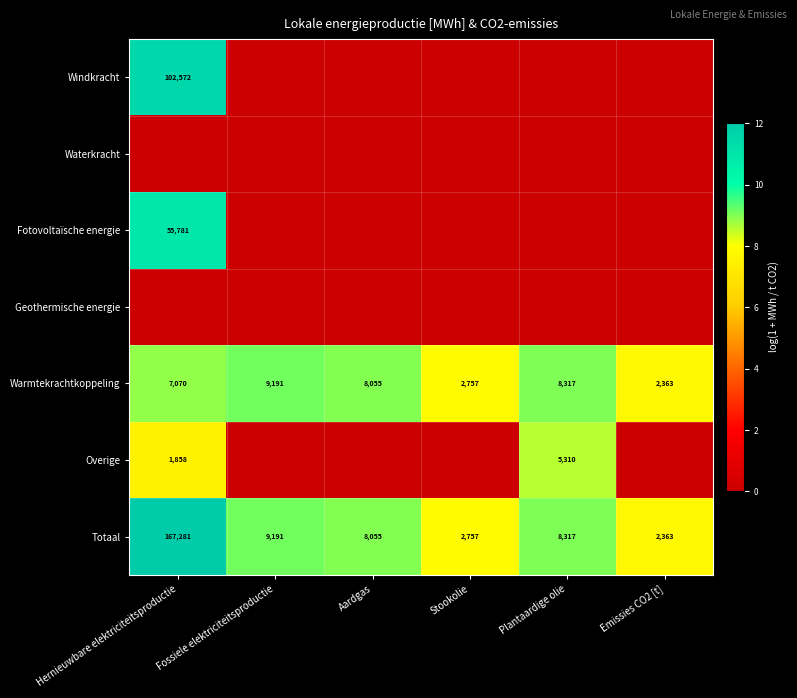

Which category has the highest value in the Totaal series?

Hernieuwbare elektriciteitsproductie